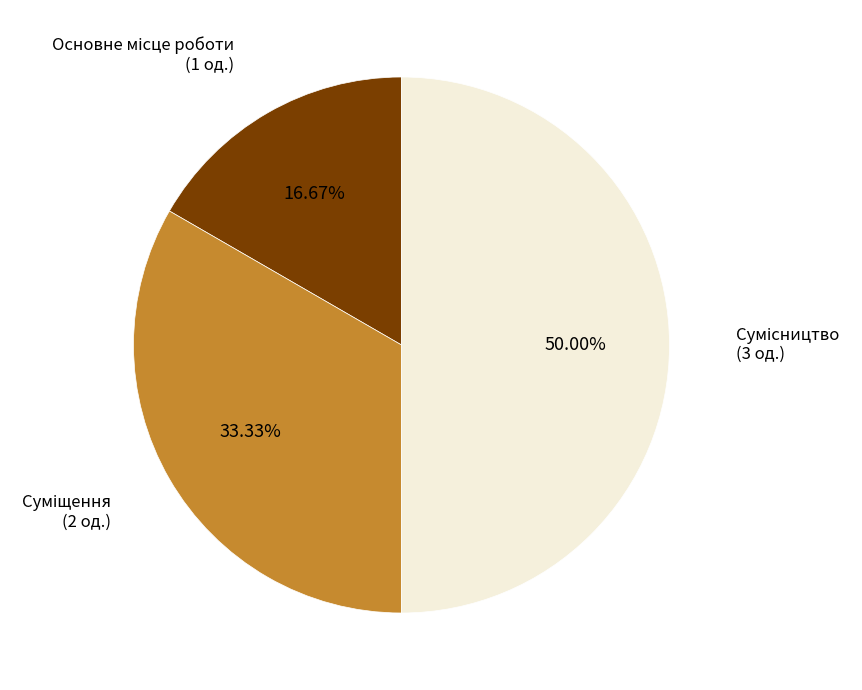

Rank the categories by value from highest to lowest.

Сумісництво, Суміщення, Основне місце роботи